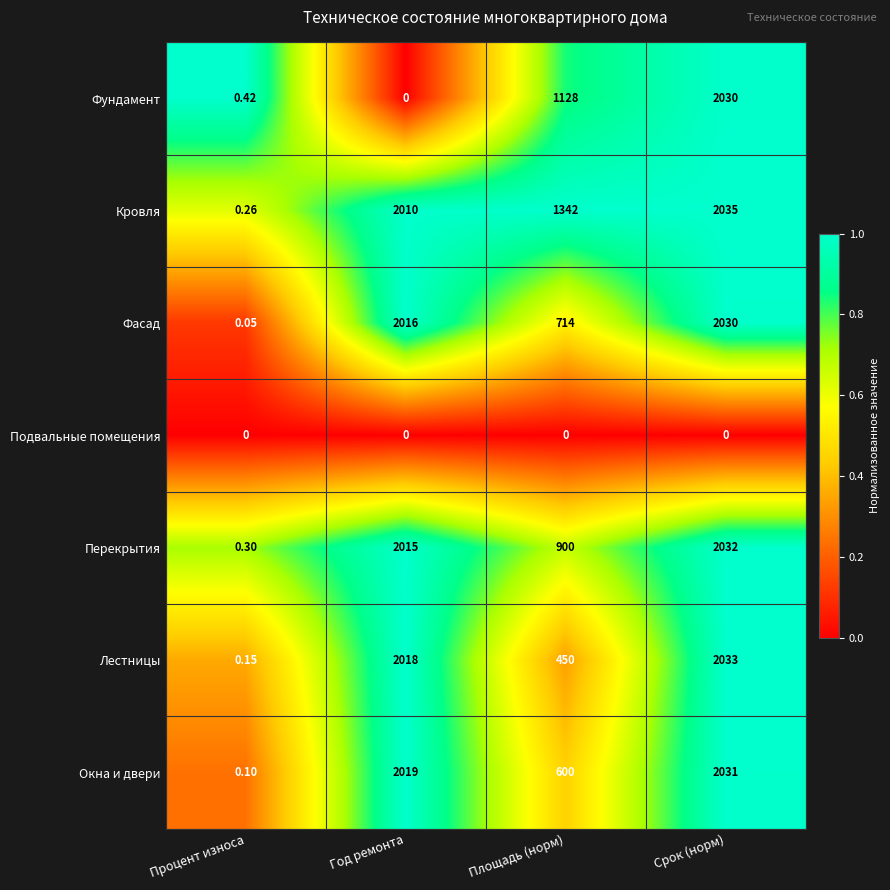

Between Год ремонта and Площадь (норм), which series saw the biggest shift?

Лестницы